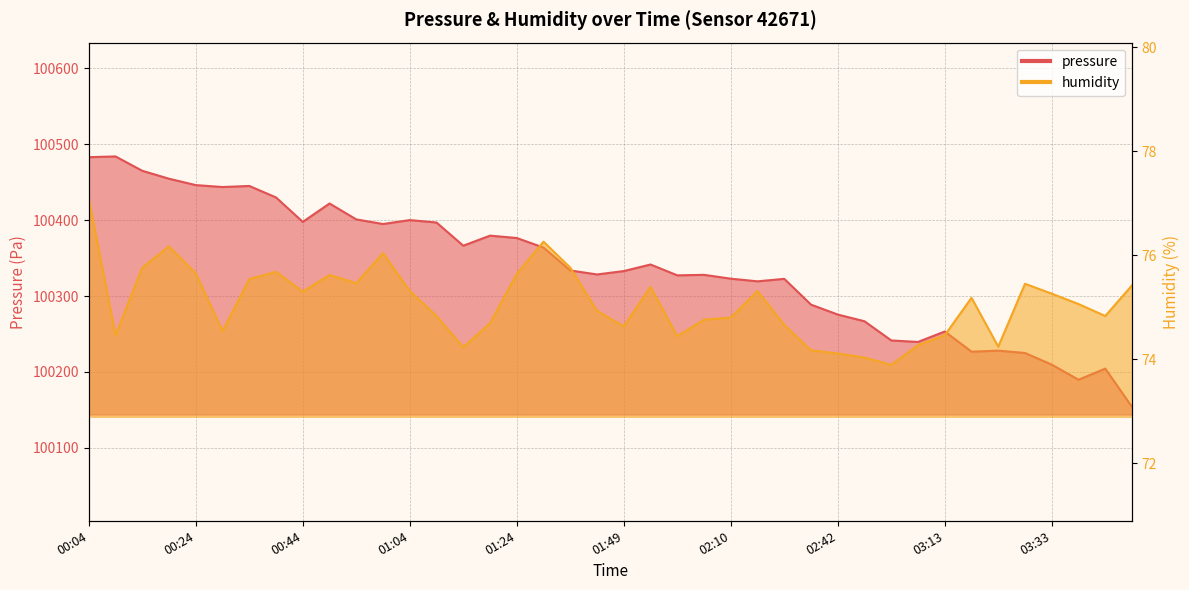

What is the difference between the humidity values at 00:09 and 00:49?

1.2